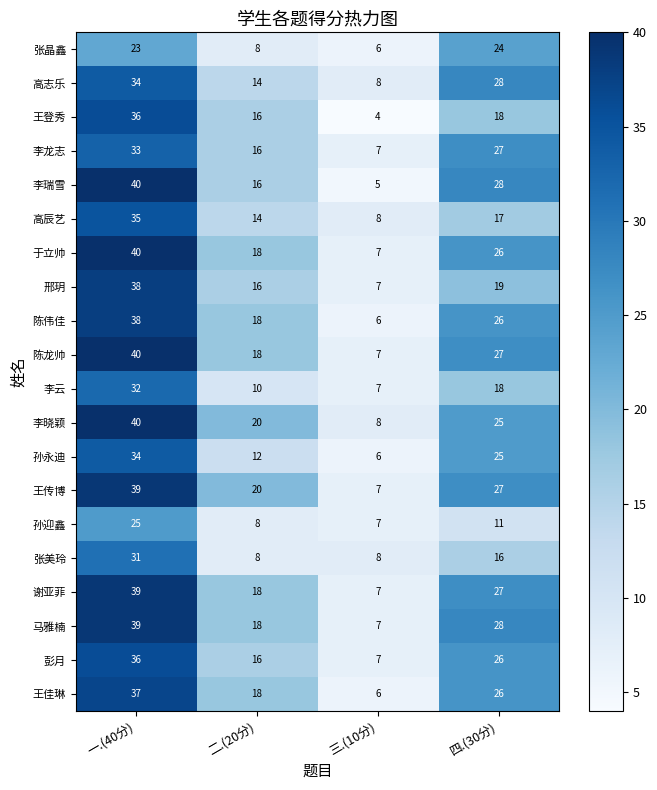

At which category is the sum across all series the highest?

一.(40分)